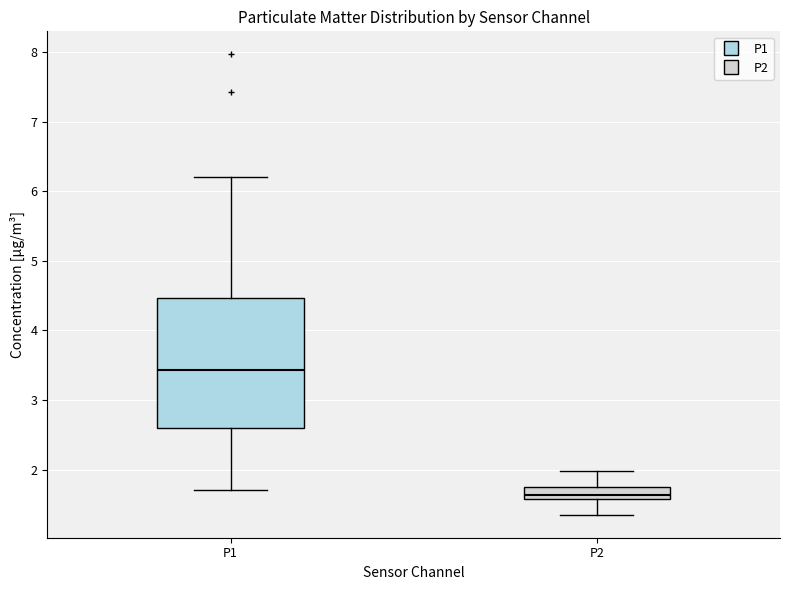

Which box's median line is the lowest?

P2